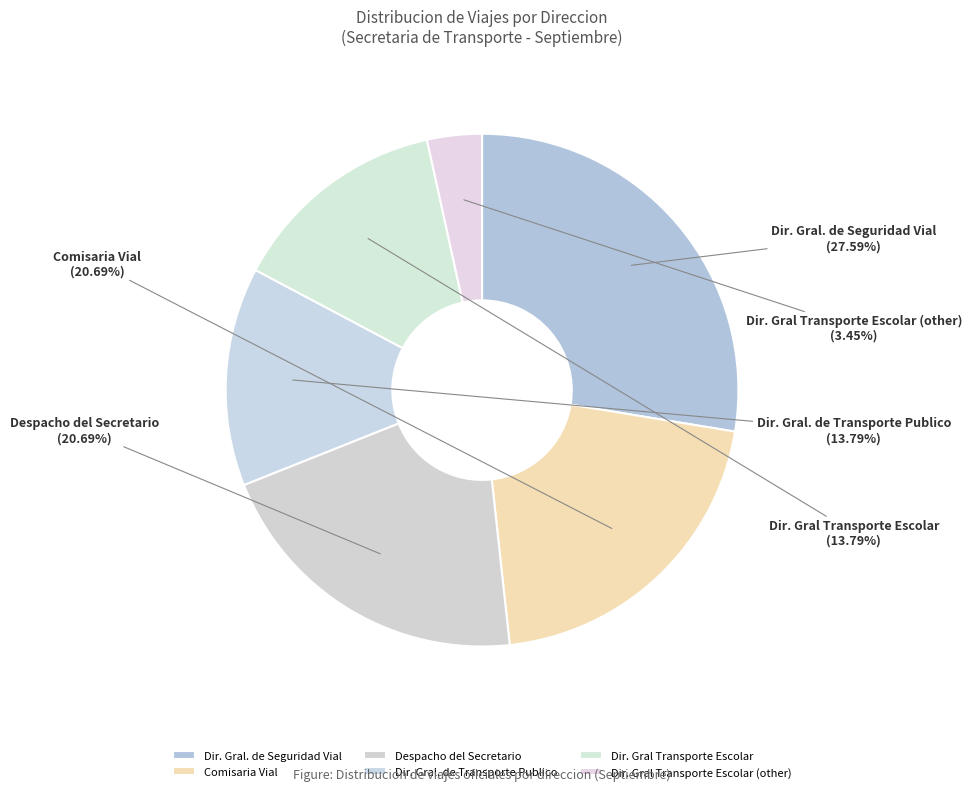

The Dir. Gral Transporte Escolar (other) slice represents 10% of the pie. True or false?

False